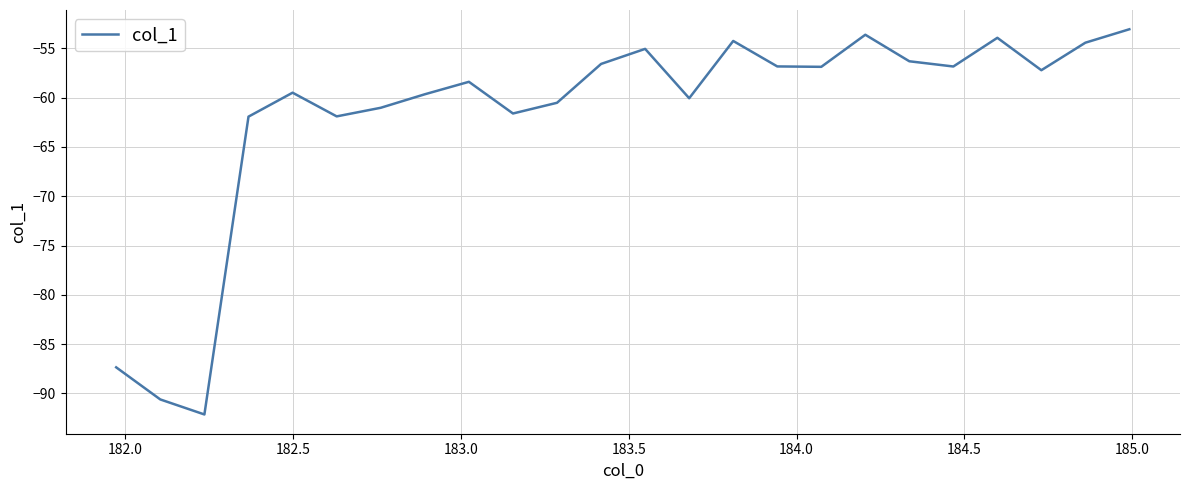

What is the maximum value shown in the chart?

-53.1